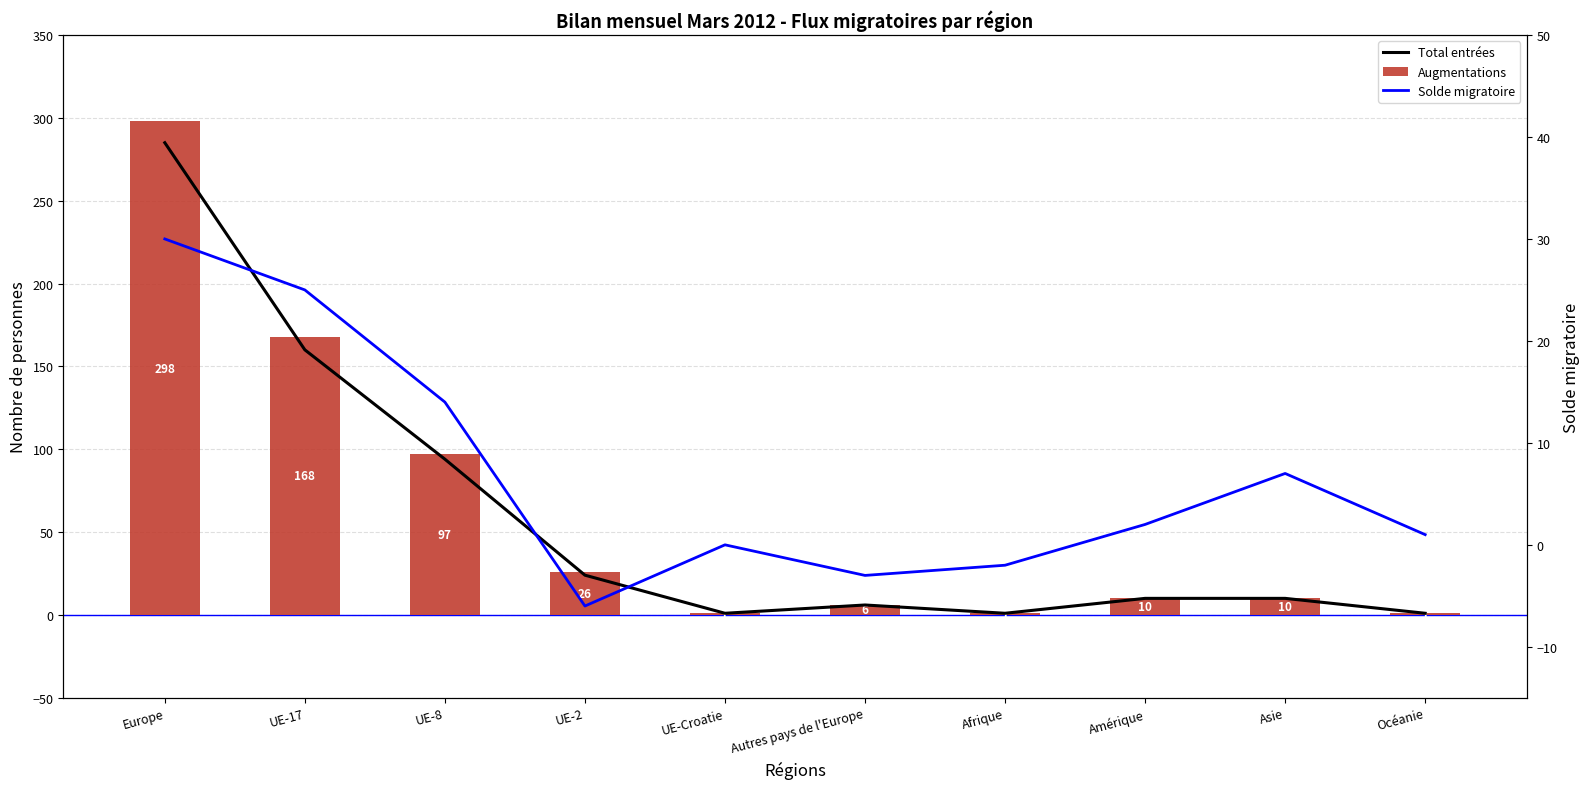

What is the label of the 1st bar from the right?

Océanie